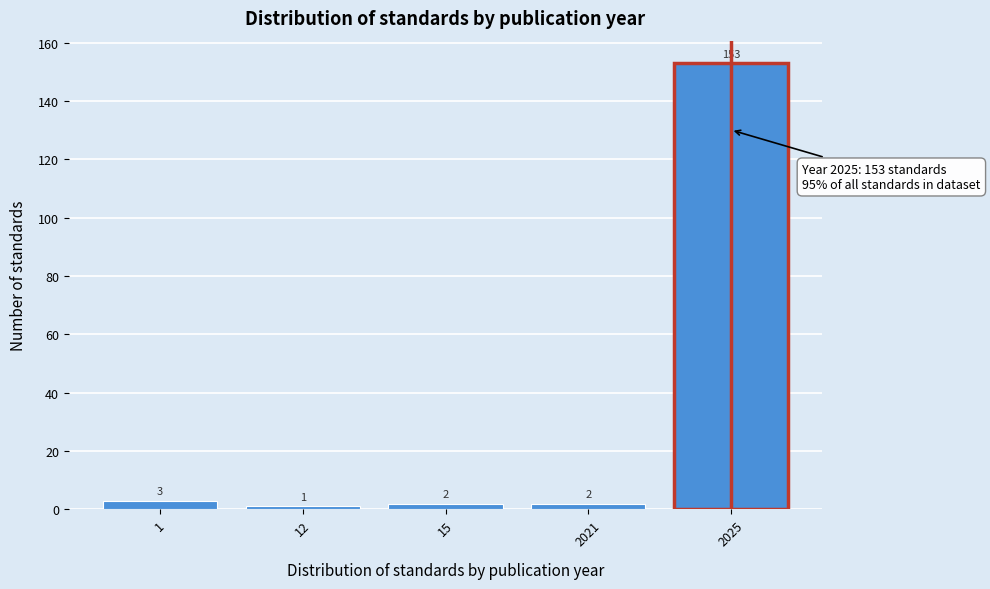

Reading left to right, transcribe all the data shown in this chart.

1=3	12=1	15=2	2021=2	2025=153